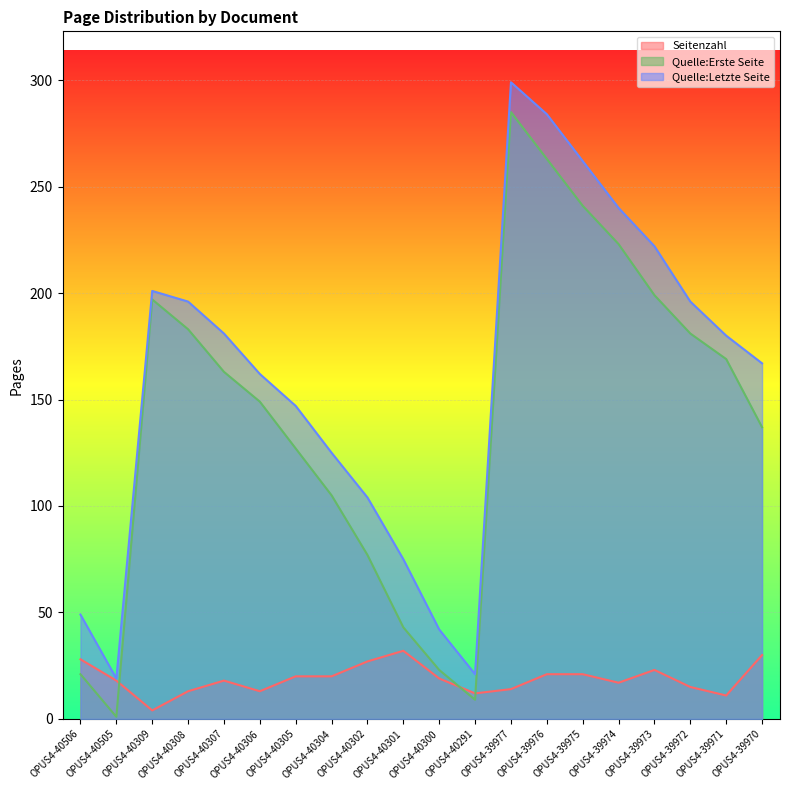

Which series has the widest spread of values?

Quelle:Erste Seite